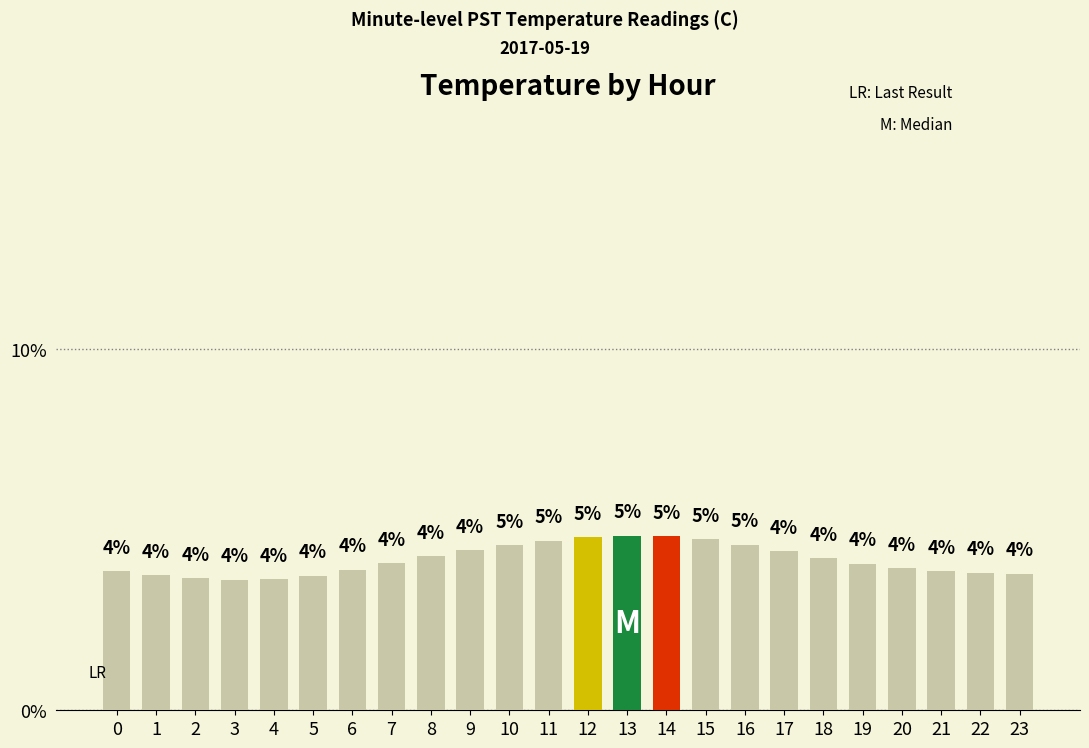

How many bars are there in total?

24